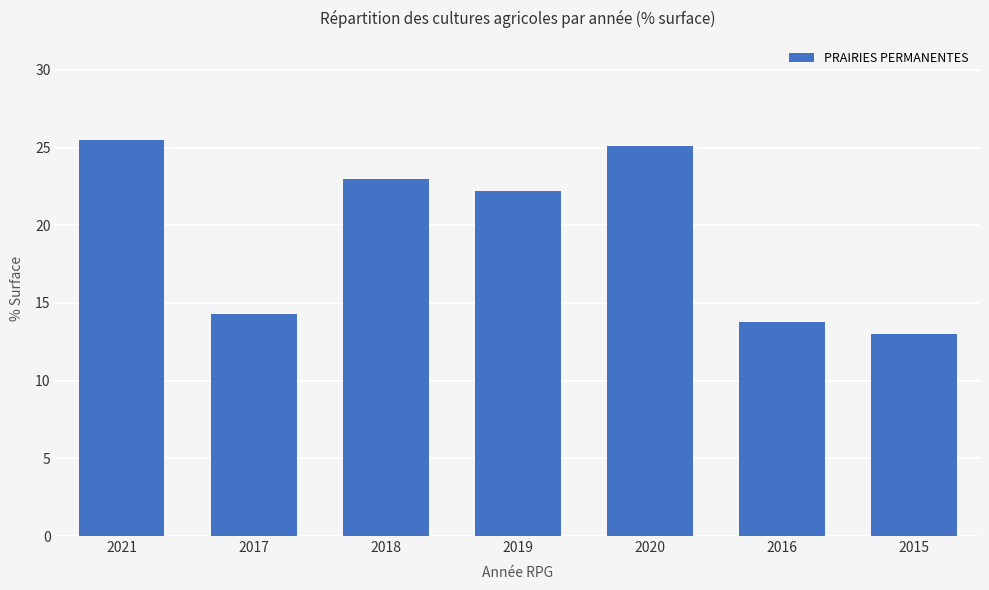

The chart shows a value of 21.5 at 2015. True or false?

False